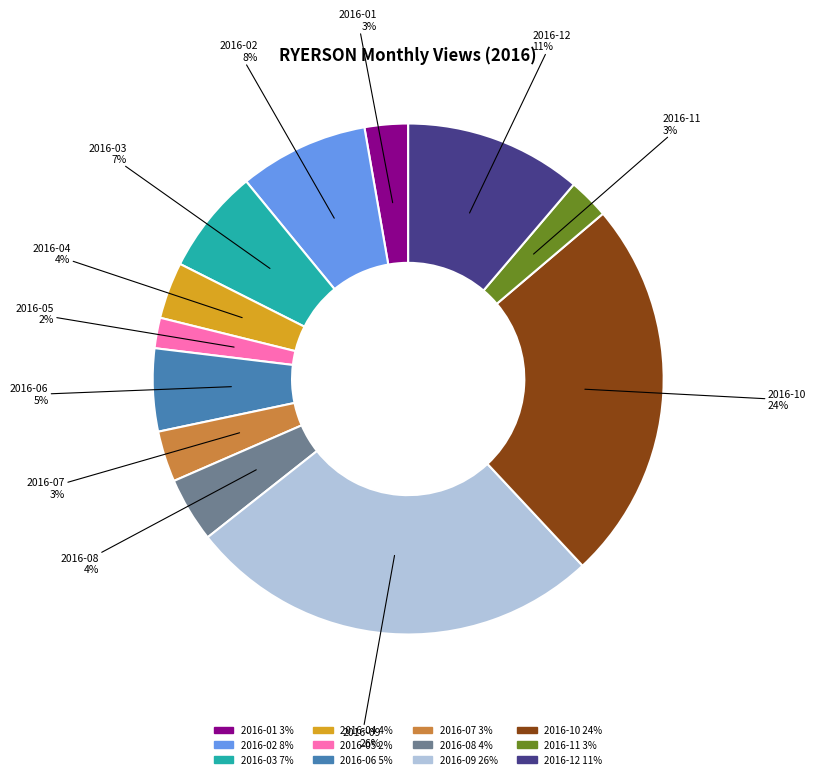

To the nearest percent, what is the average slice percentage?

8%